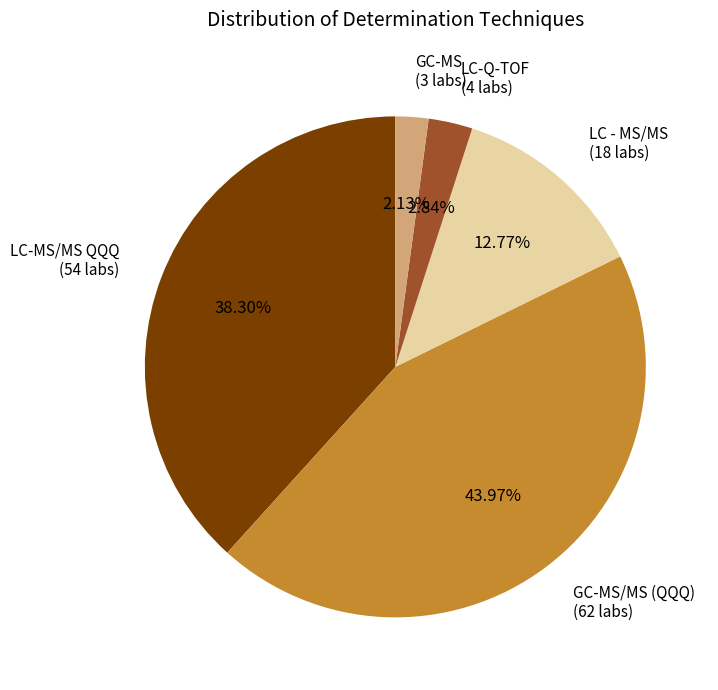

Is there a majority slice in this chart?

No